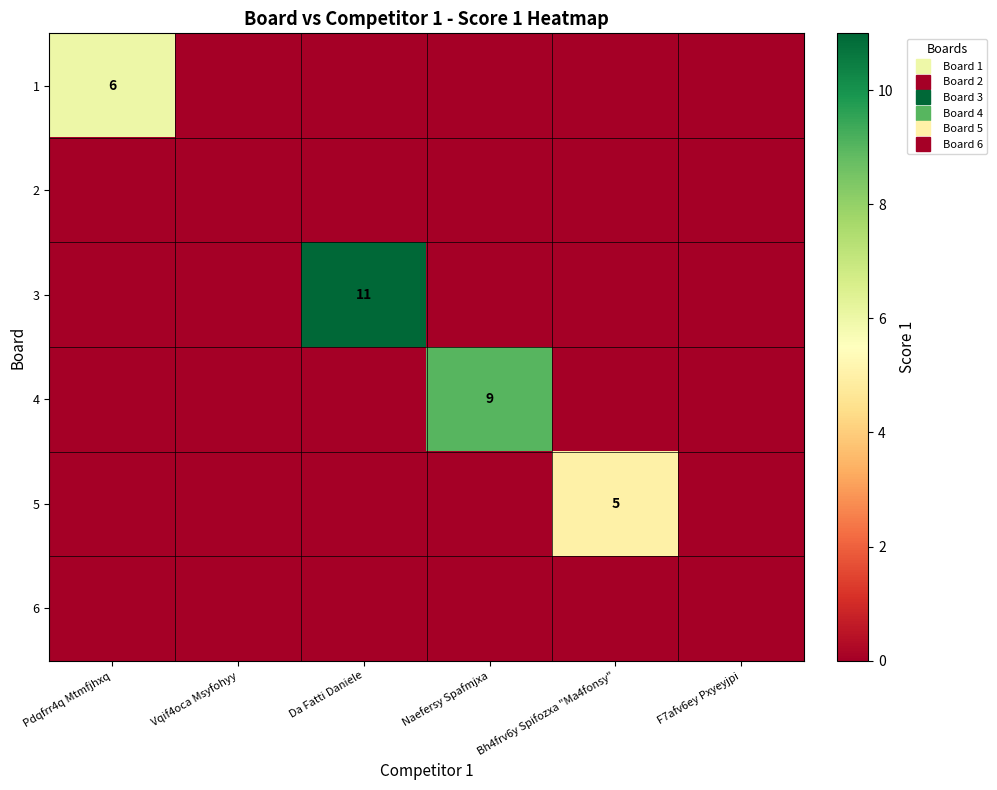

List the labels in order of 6 value, smallest first.

Pdqfrr4q Mtmfjhxq, Vqif4oca Msyfohyy, Da Fatti Daniele, Naefersy Spafmjxa, Bh4frv6y Spifozxa "Ma4fonsy", F7afv6ey Pxyeyjpi